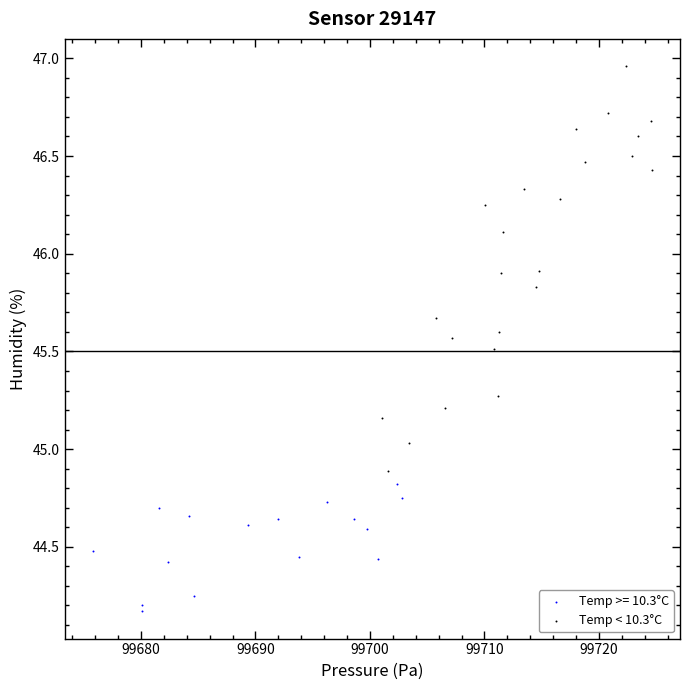

Which series reaches the minimum Y coordinate?

Temp >= 10.3°C